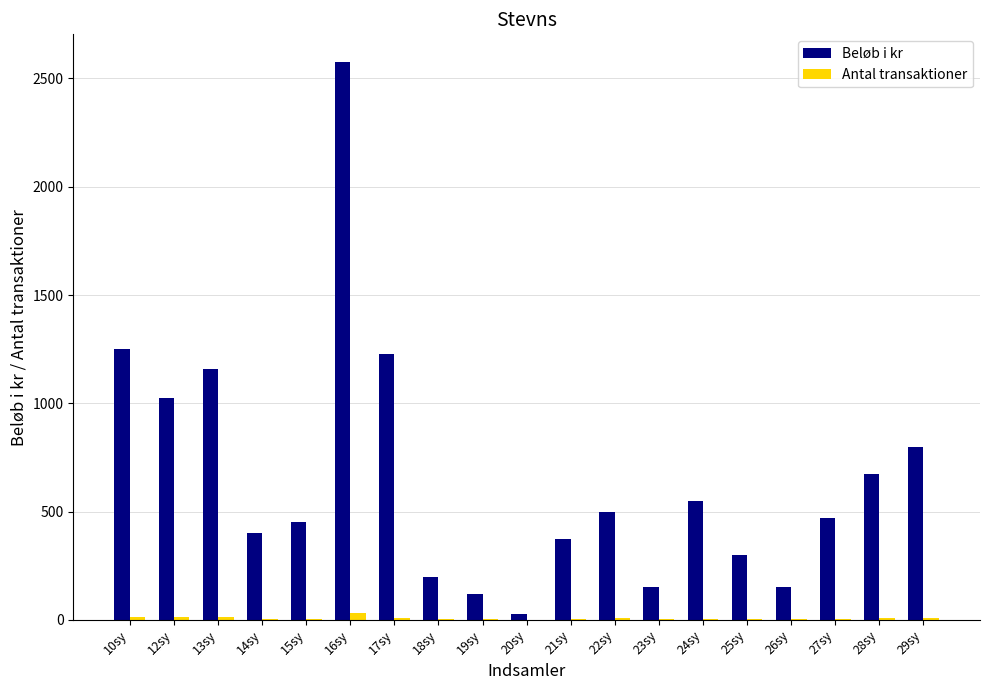

What is the greatest value displayed?

2575